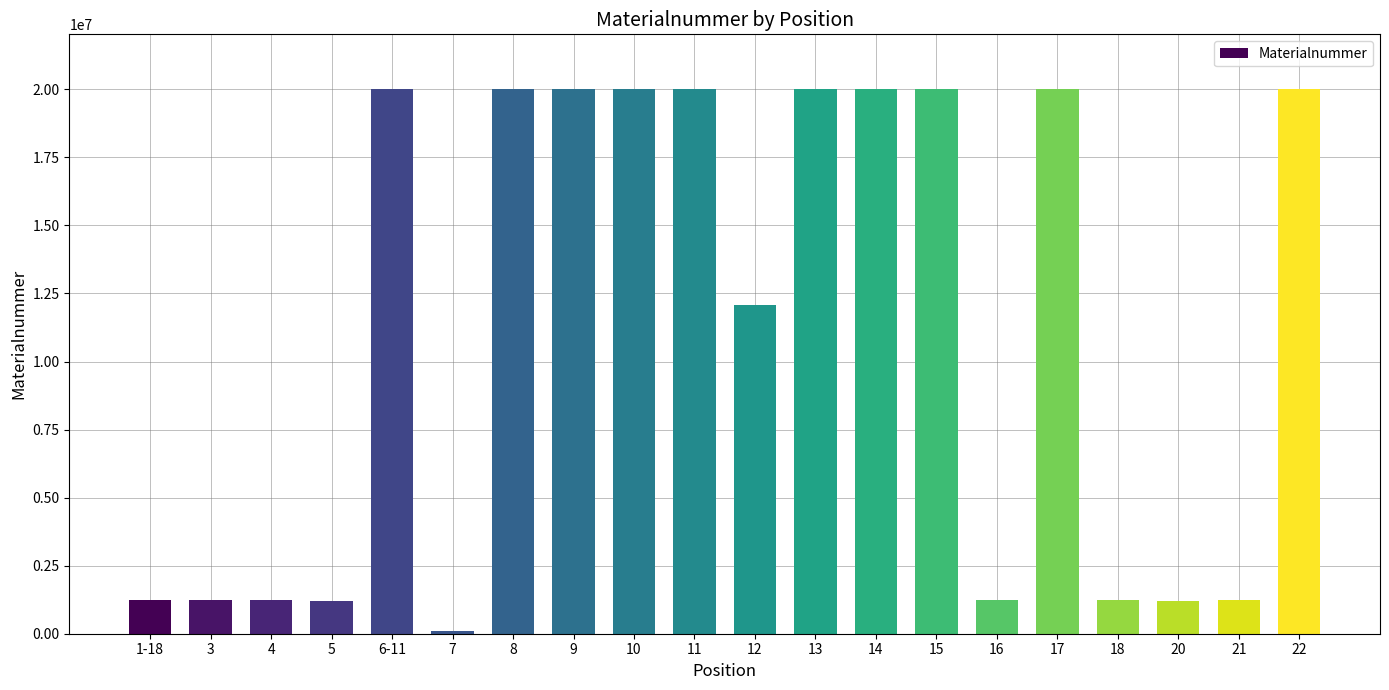

What is the maximum value shown in the chart?

20017218